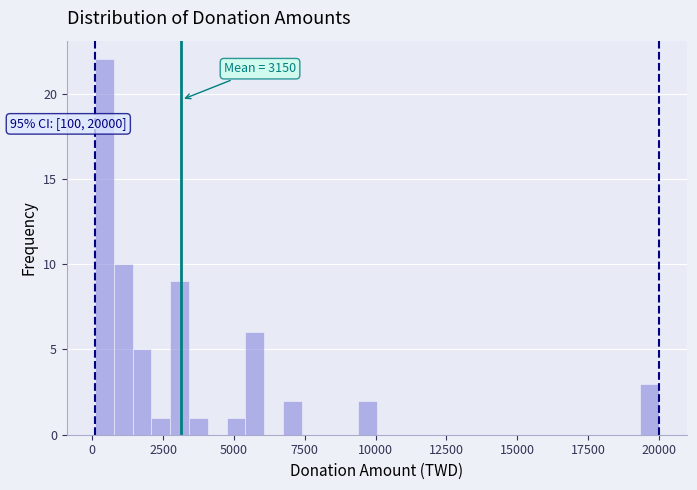

Around what value on the x-axis is the tallest bar? Give the approximate position of its centre, as read against the axis.

500